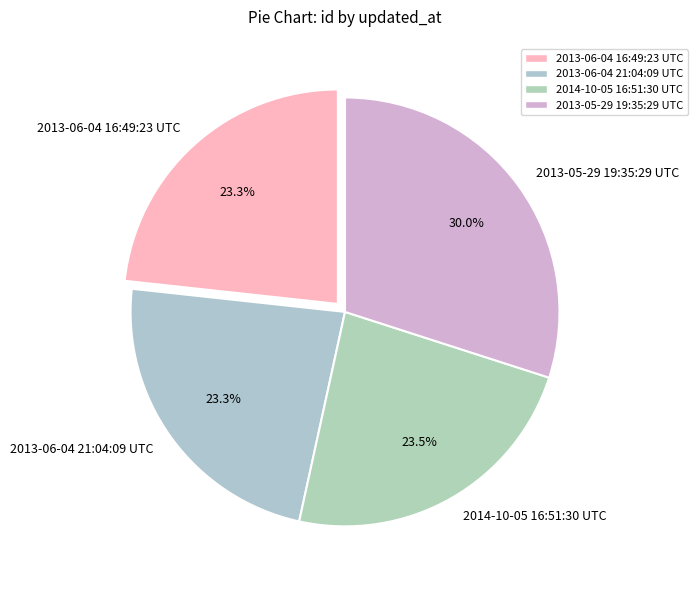

To the nearest percent, what portion does 2013-06-04 21:04:09 UTC represent?

23%